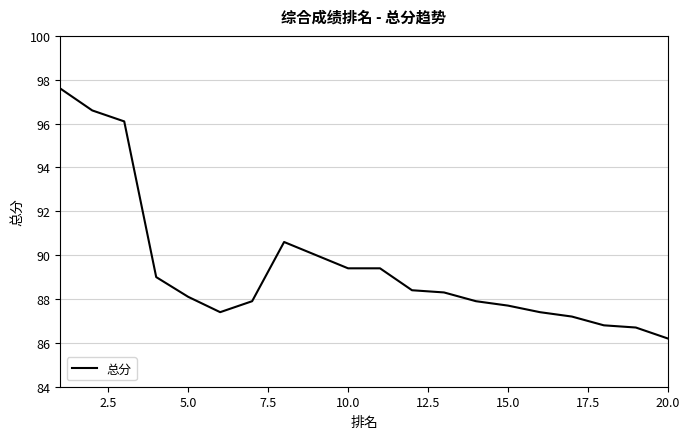

What is the maximum value shown in the chart?

97.6